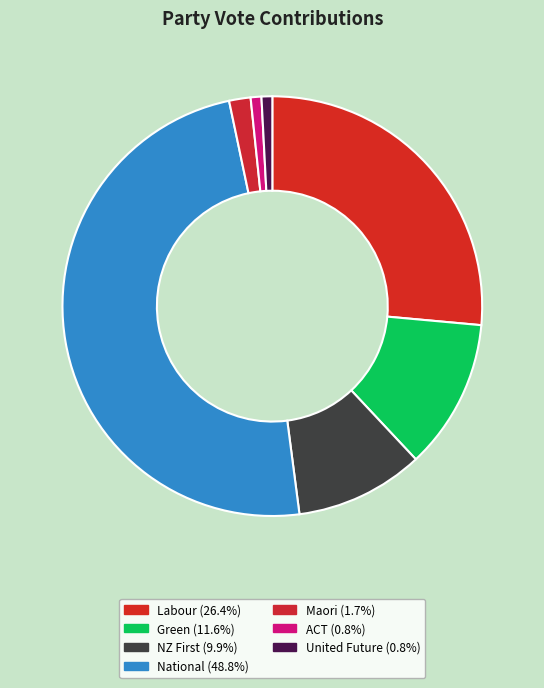

Do National and United Future together represent more than half of the pie?

No